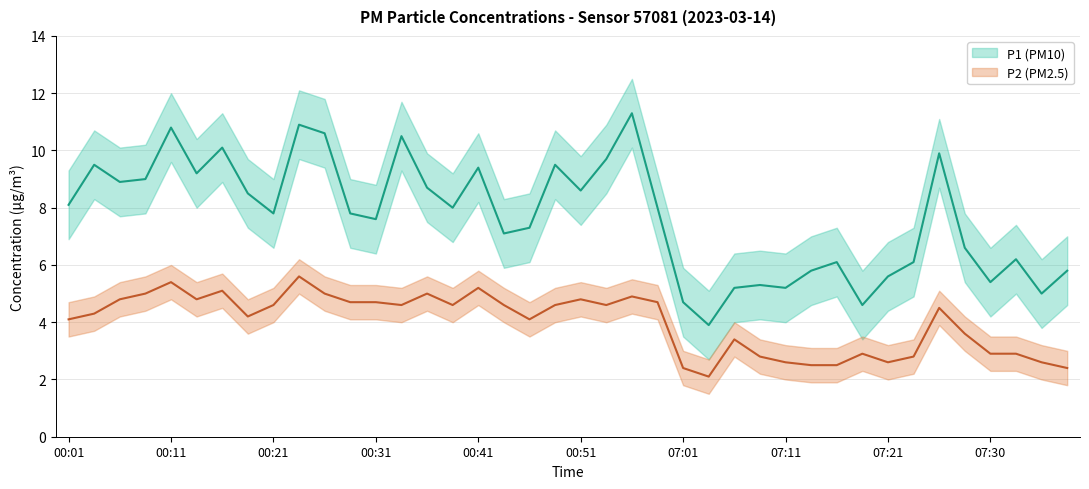

At which category is the sum across all series the highest?

9